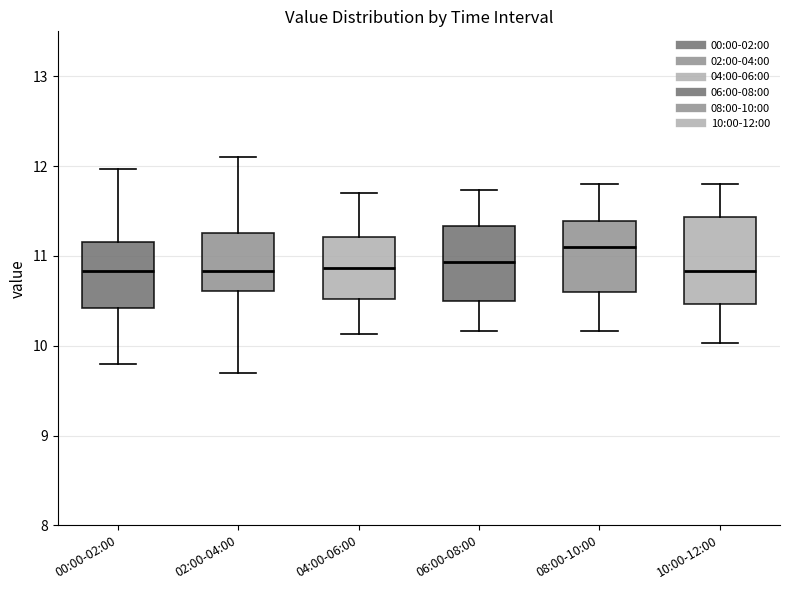

Comparing the boxes themselves (not the whiskers), which one is the tallest?

10:00-12:00